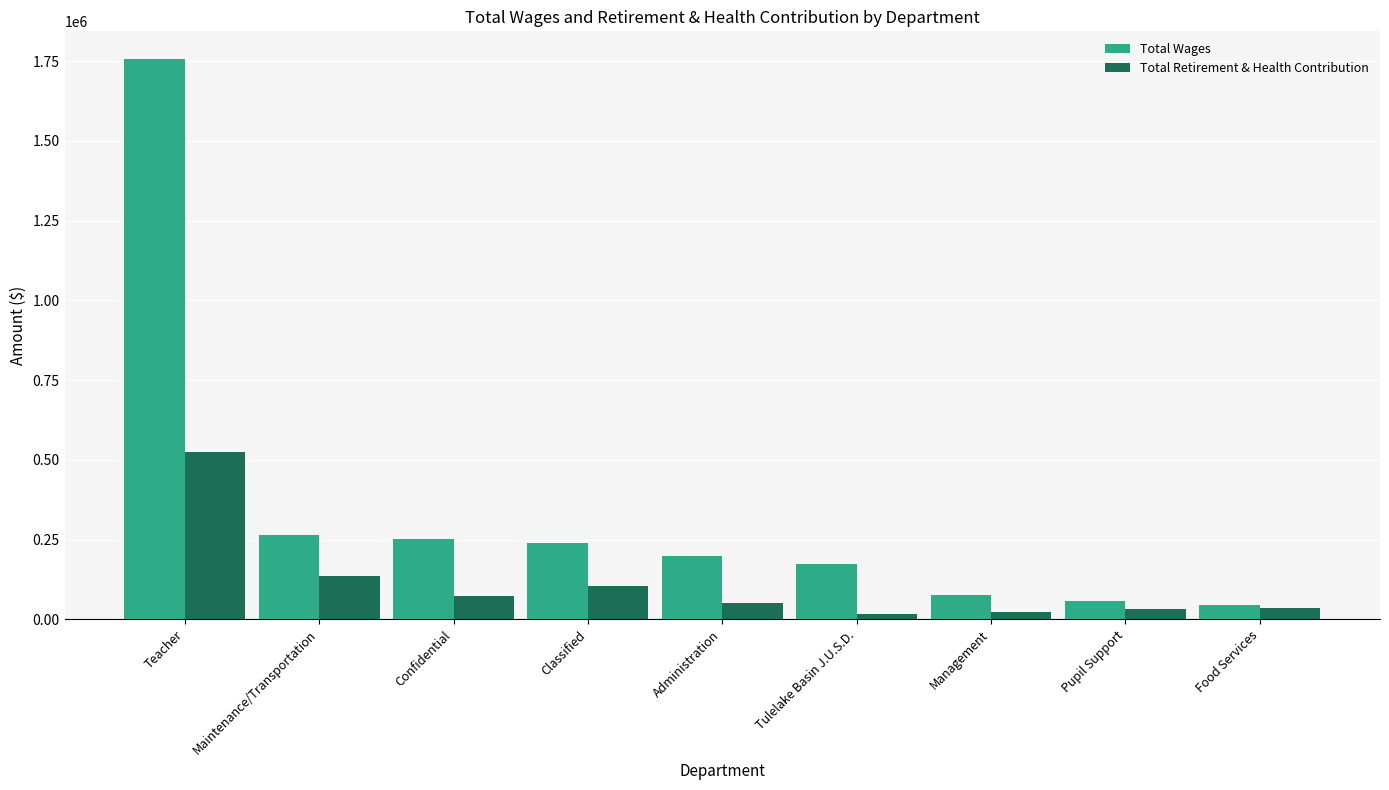

At how many categories does at least one series exceed 184133?

5